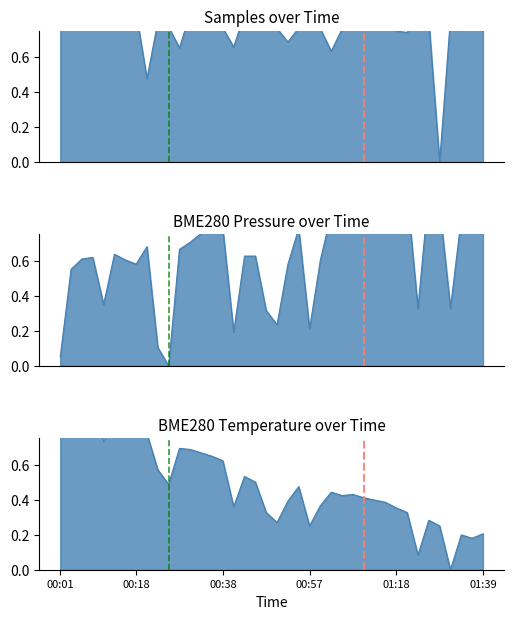

Is the value of Samples at 00:01 greater than the value of BME280_pressure at 00:33?

Yes